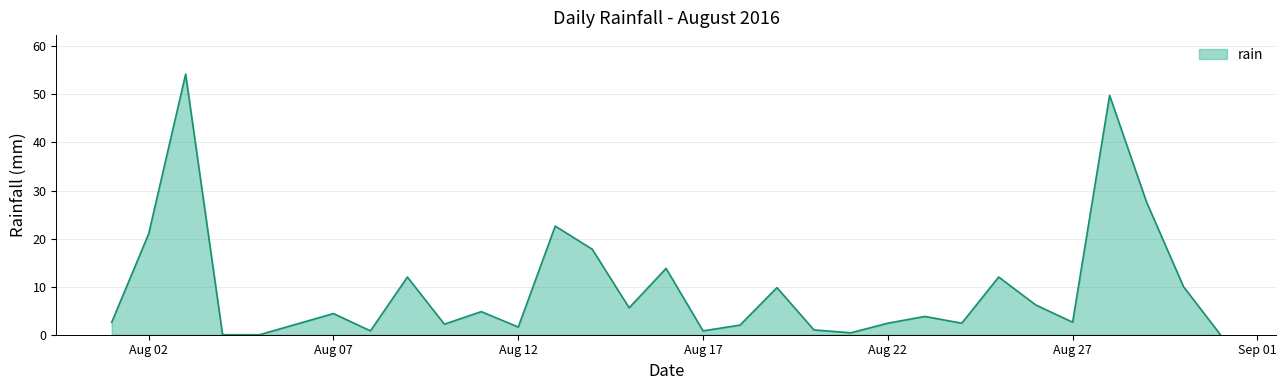

How many interior local peaks (higher than both neighbors) does the data have?

10